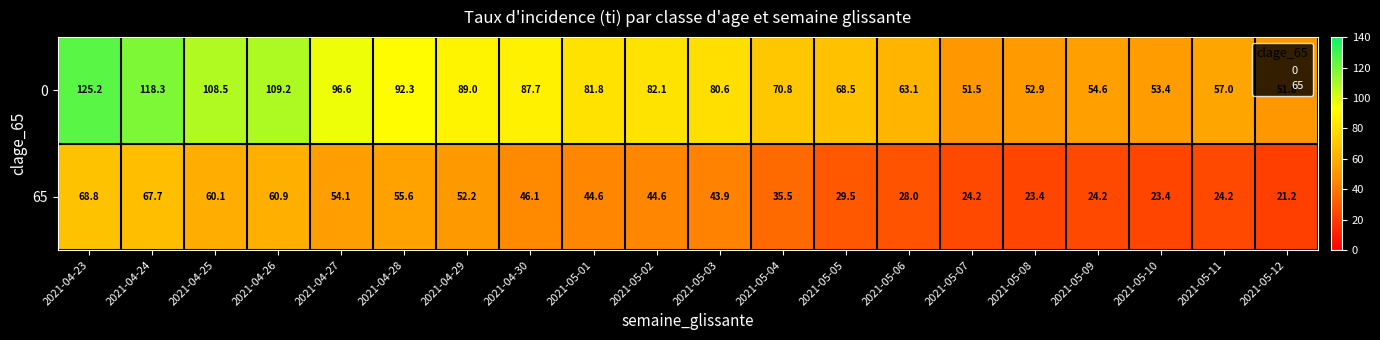

Rank the categories by 0 value from highest to lowest.

2021-04-23, 2021-04-24, 2021-04-26, 2021-04-25, 2021-04-27, 2021-04-28, 2021-04-29, 2021-04-30, 2021-05-02, 2021-05-01, 2021-05-03, 2021-05-04, 2021-05-05, 2021-05-06, 2021-05-11, 2021-05-09, 2021-05-10, 2021-05-08, 2021-05-12, 2021-05-07